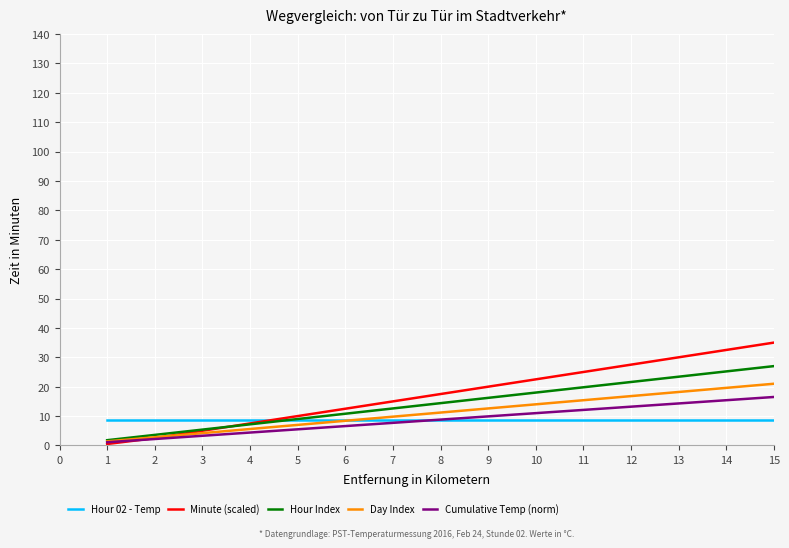

What is the total value across all series at 9?

67.5